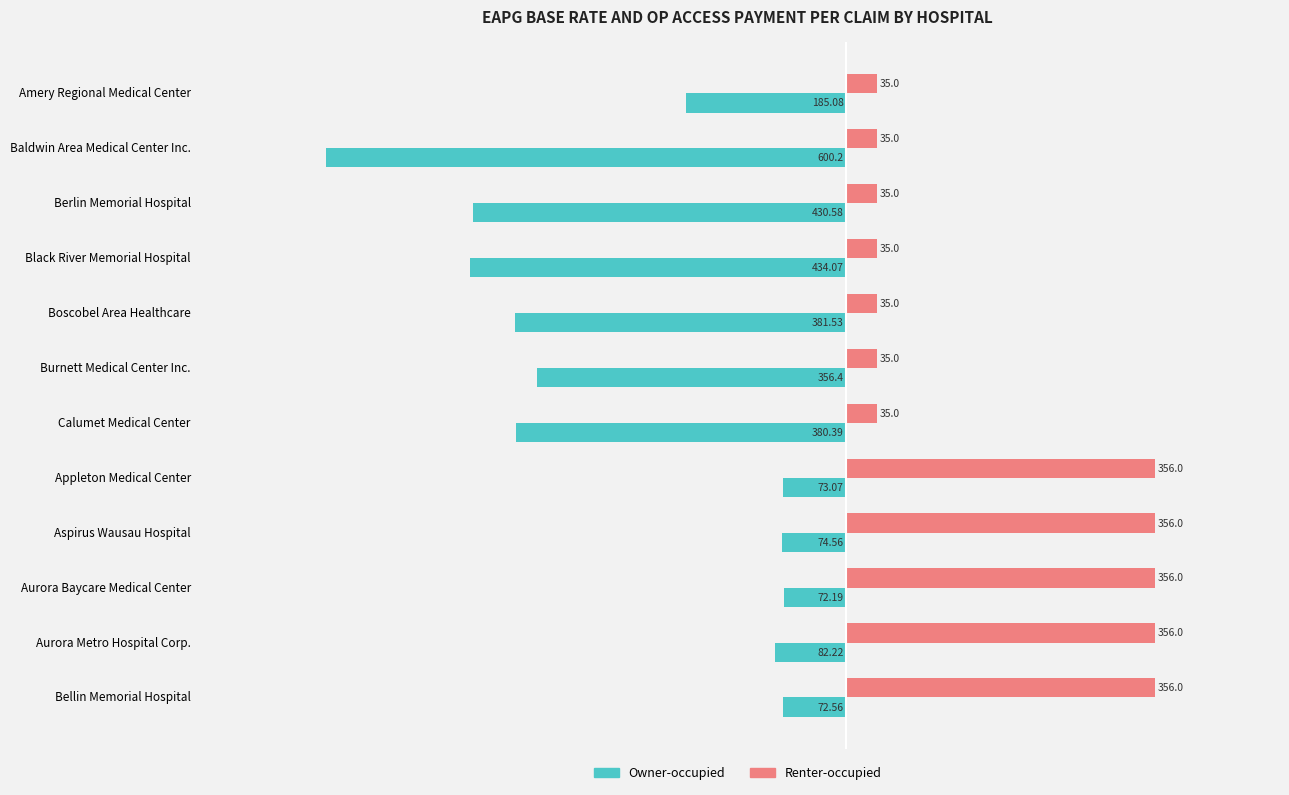

Which series has the widest spread of values?

Owner-occupied